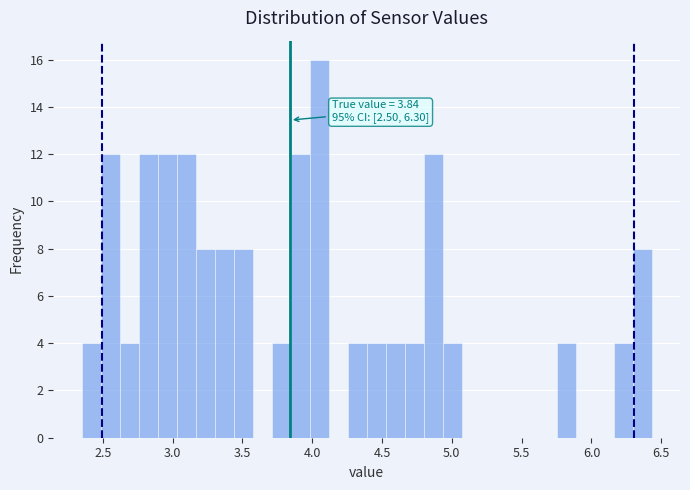

Around what value on the x-axis is the tallest bar? Give the approximate position of its centre, as read against the axis.

4.05